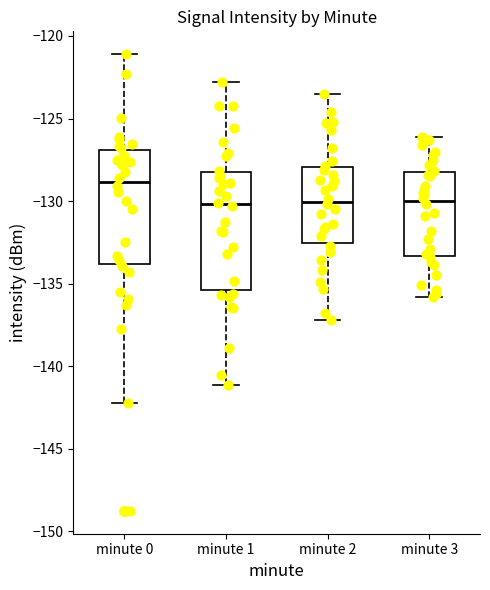

Reading left to right, read every box against the y-axis: the position of its median line, the range the box covers, and the ends of its whiskers. The values are not printed on the chart, so give them approximately, as read against the axis.

minute 0: median -129.0, box -134.0 to -127.0, whiskers -142.0 to -121.0
minute 1: median -130.0, box -135.5 to -128.5, whiskers -141.0 to -123.0
minute 2: median -130.0, box -132.5 to -128.0, whiskers -137.0 to -123.5
minute 3: median -130.0, box -133.5 to -128.0, whiskers -136.0 to -126.0